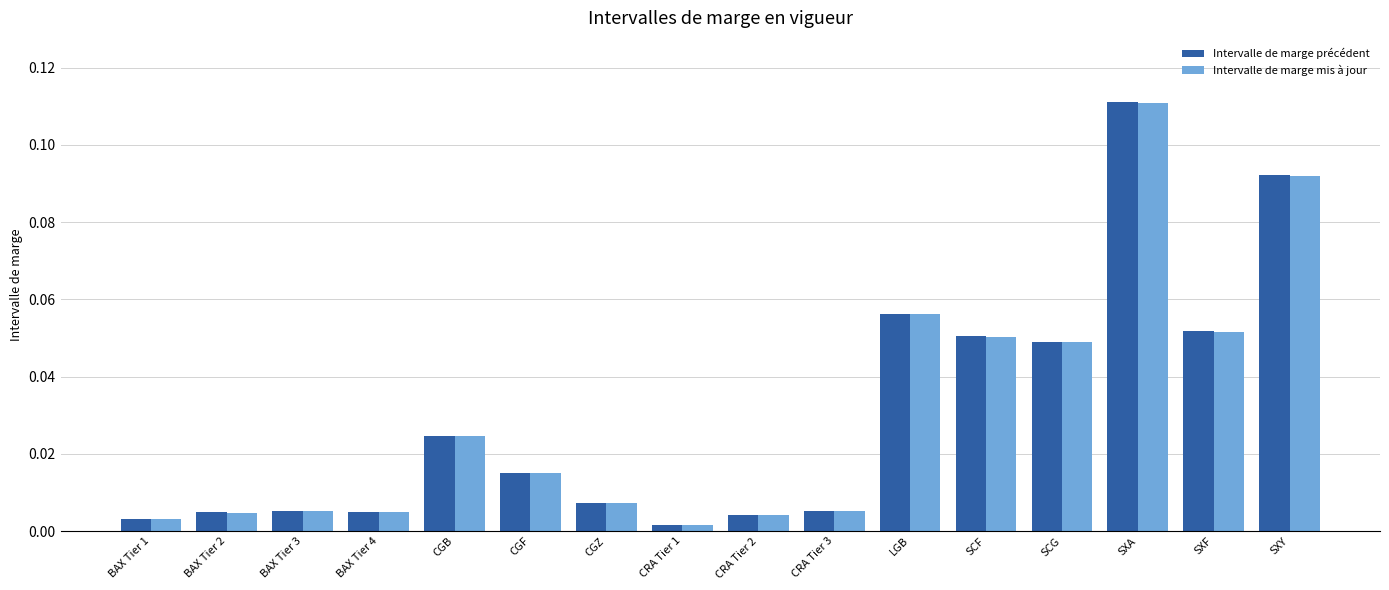

What is the sum of all Intervalle de marge mis à jour values?

0.5